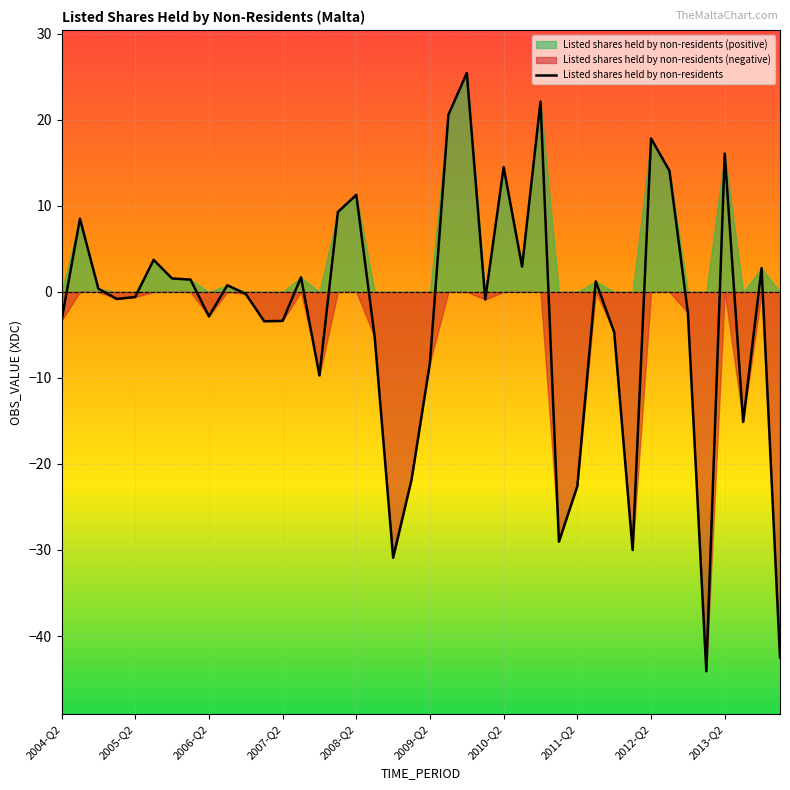

What is the lowest value of the Listed shares held by non-residents series?

-44.1